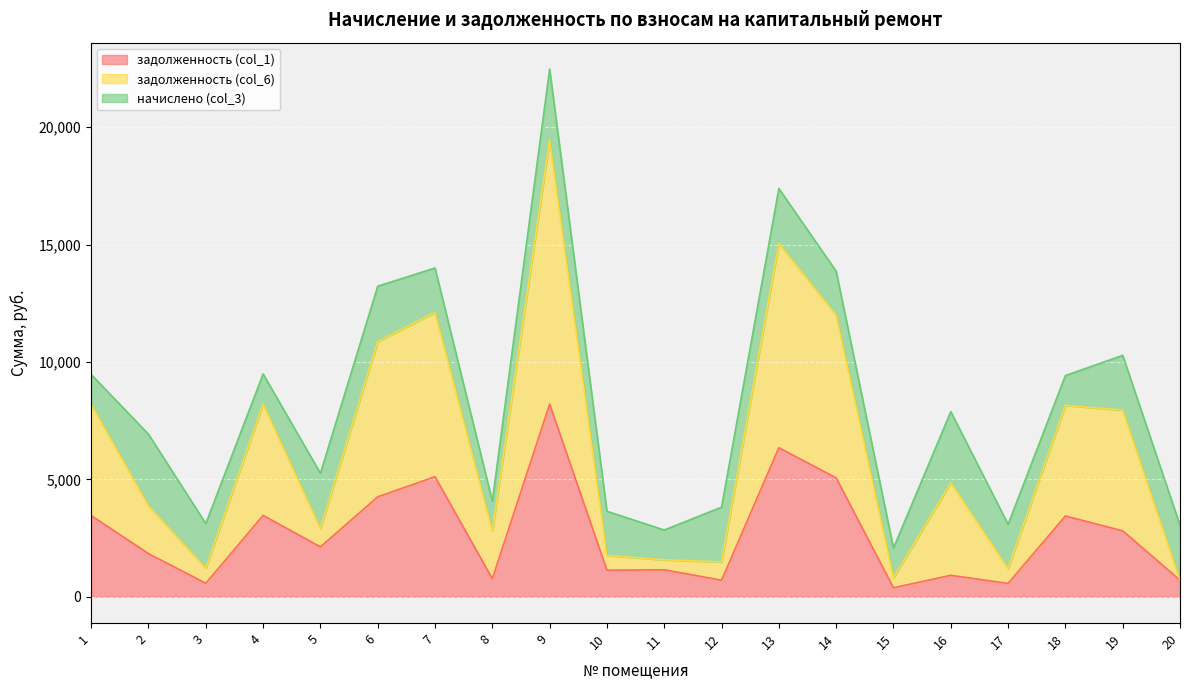

The задолженность (col_6) series shows 8187.1 at 1. True or false?

True